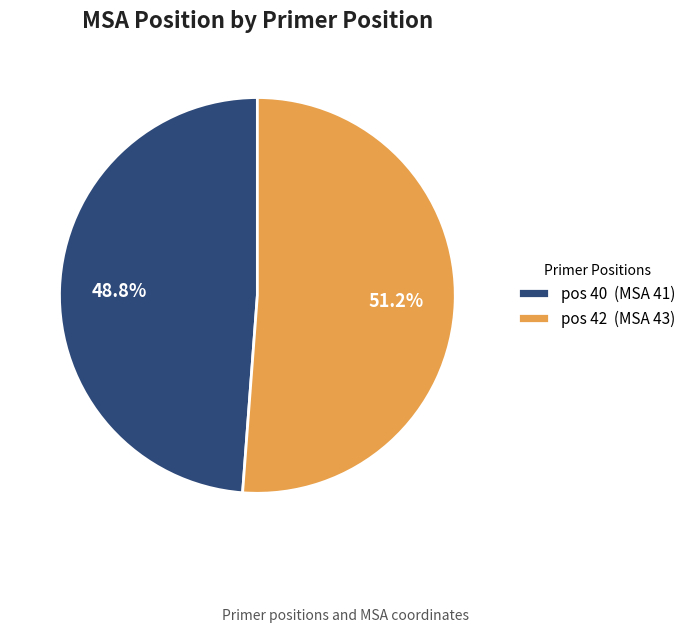

Which has a higher value, pos 40 (MSA 41) or pos 42 (MSA 43)?

pos 42 (MSA 43)